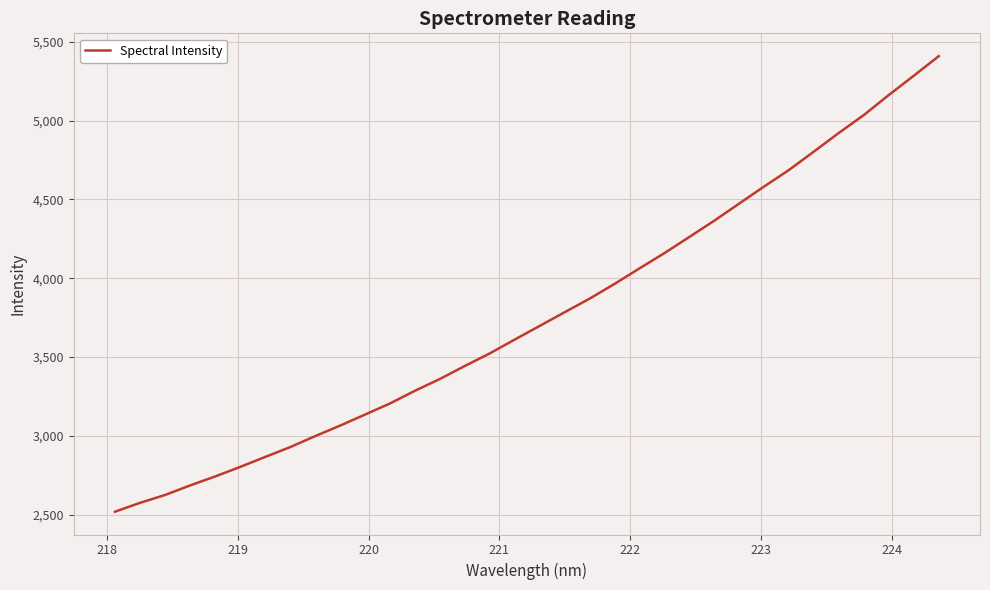

What is the maximum value shown in the chart?

5408.5